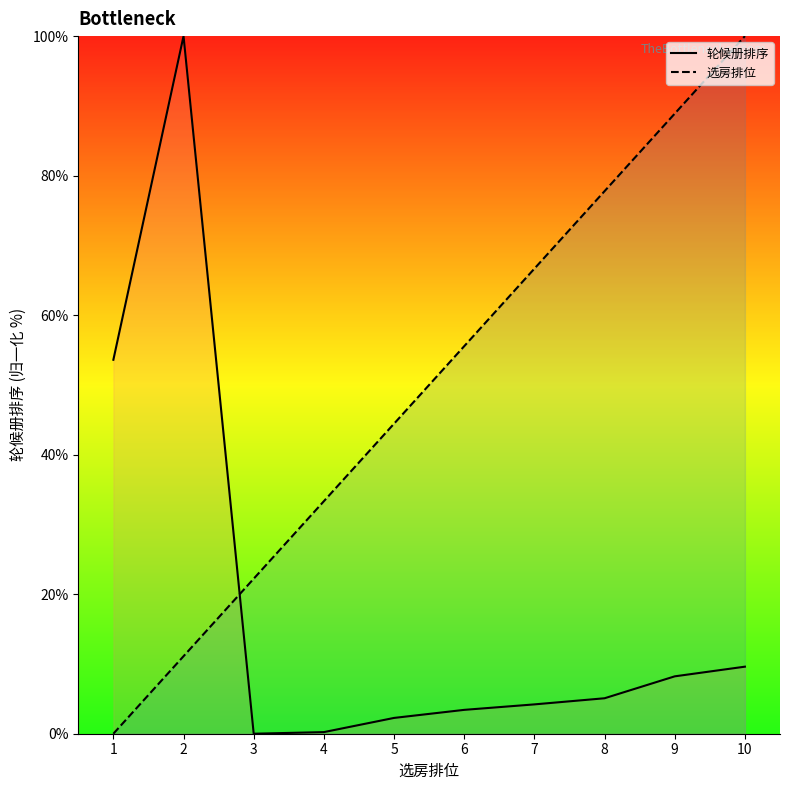

What is the value of the 轮候册排序 point at the 6th from the left?

3.4